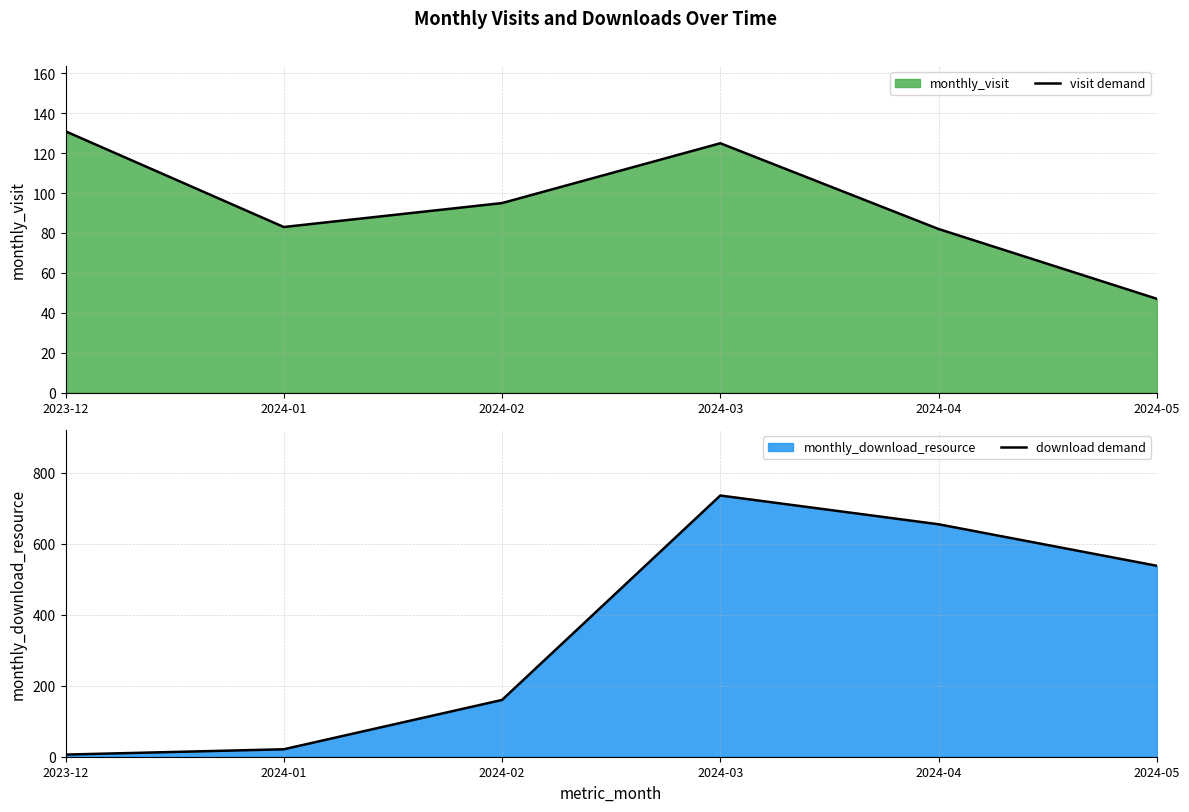

At which category is the sum across all series the highest?

2024-03